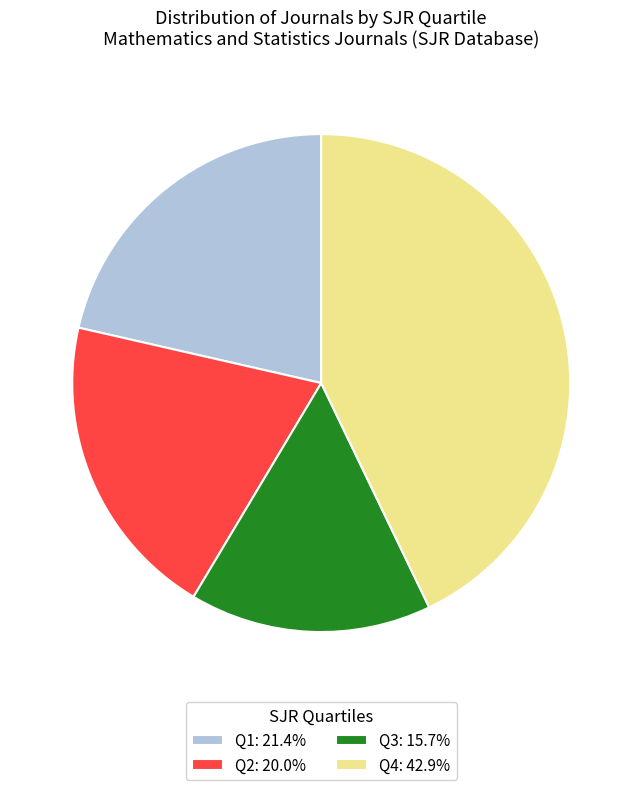

Approximately how many times larger is the value at Q3: 15.7% compared to Q4: 42.9%?

0.4